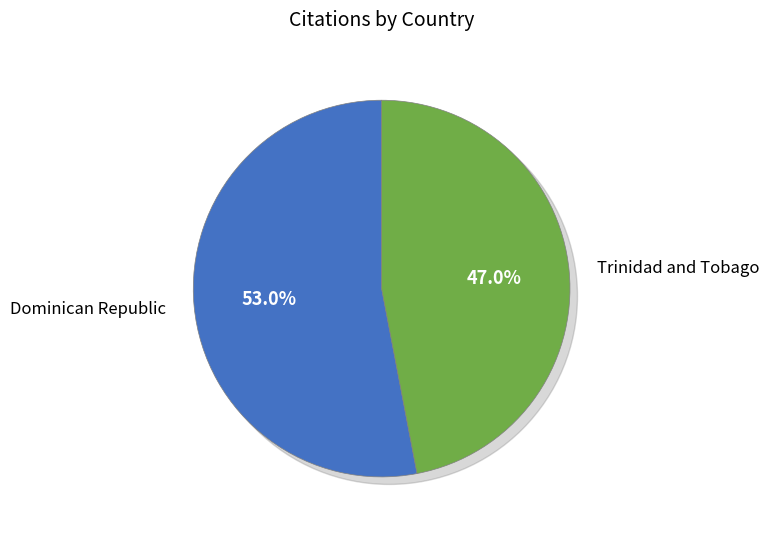

To the nearest percent, what portion does Trinidad and Tobago represent?

47%